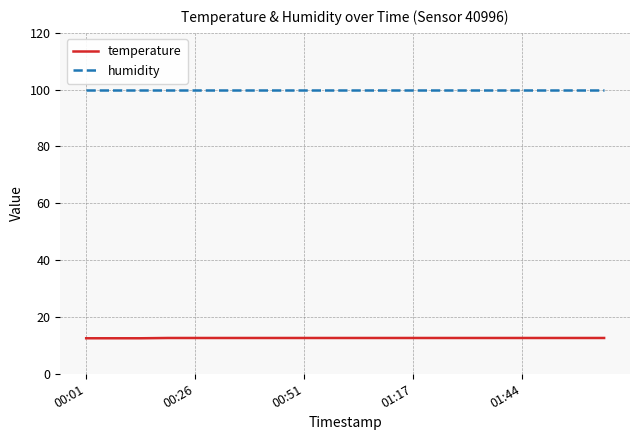

Which series has the largest total across all categories?

humidity